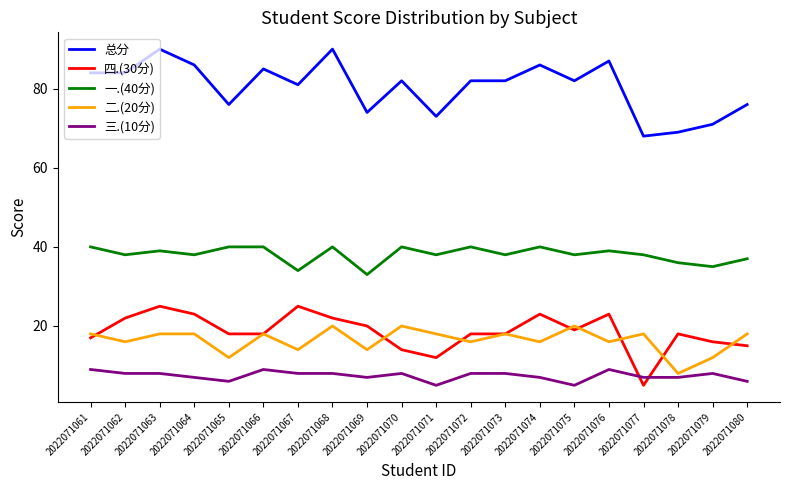

True or false: 三.(10分) and 一.(40分) cross at least once.

False